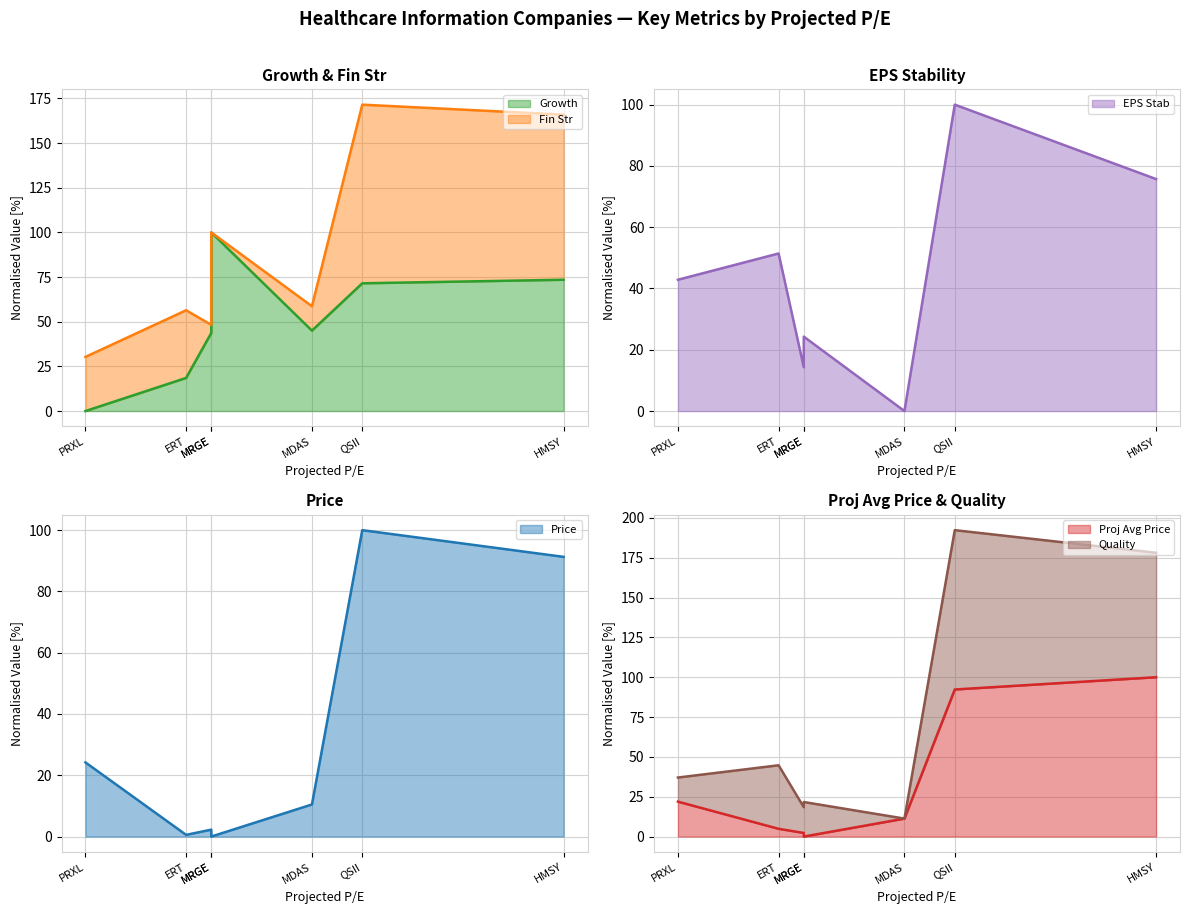

Between MRGE and PRXL, which is larger?

MRGE